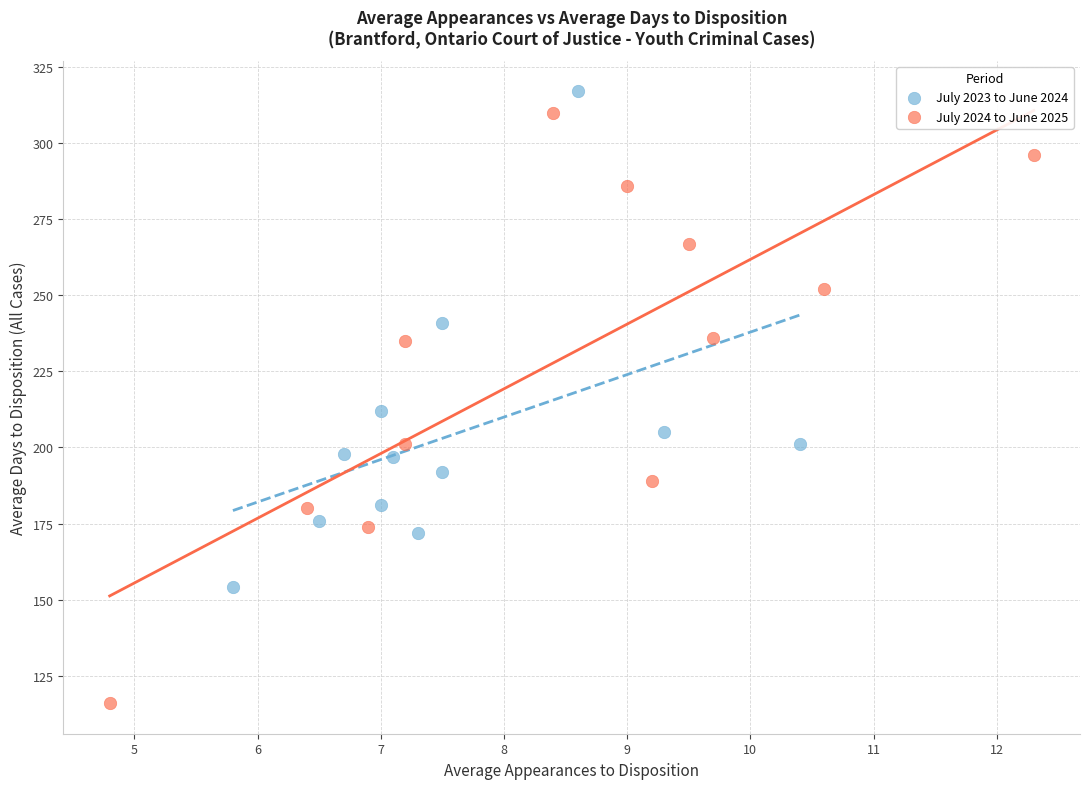

Which series reaches the minimum Y coordinate?

July 2024 to June 2025